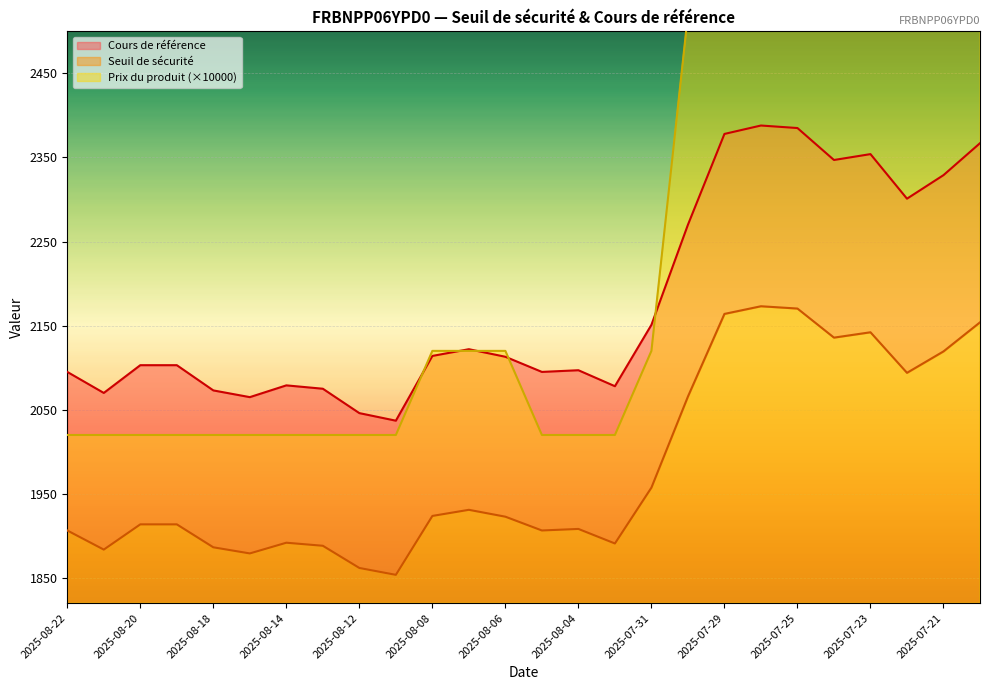

Which series has the largest range (max minus min)?

Prix du produit